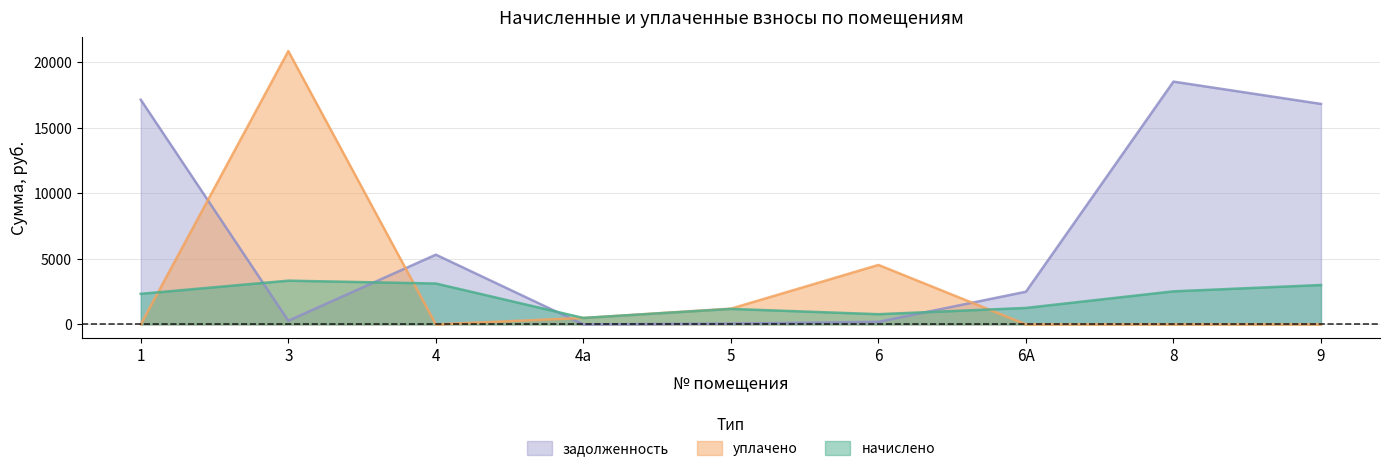

What are all the series names shown in the legend?

задолженность, уплачено, начислено